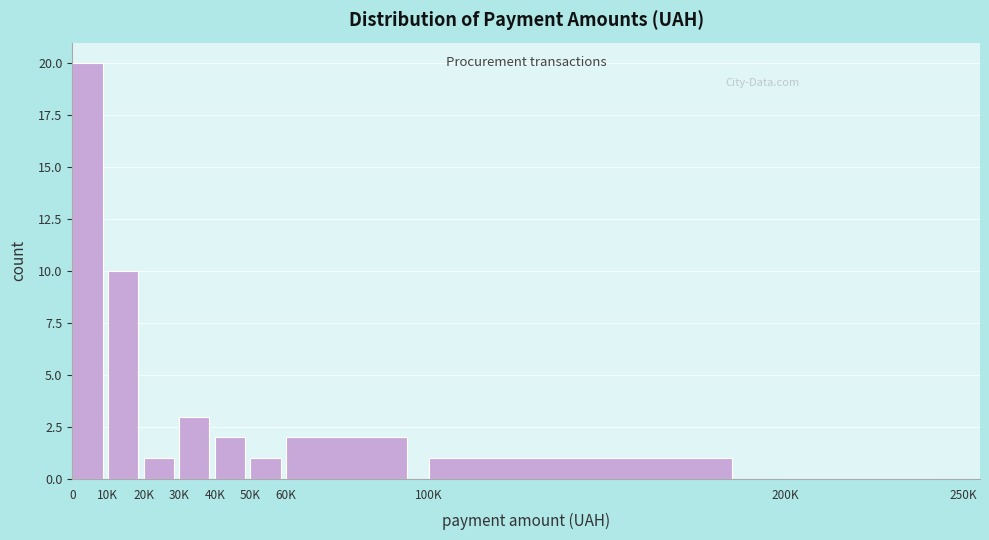

Reading left to right, what are all the values shown in this chart?

0=20	10K=10	20K=1	30K=3	40K=2	50K=1	60K=2	100K=1	200K=0